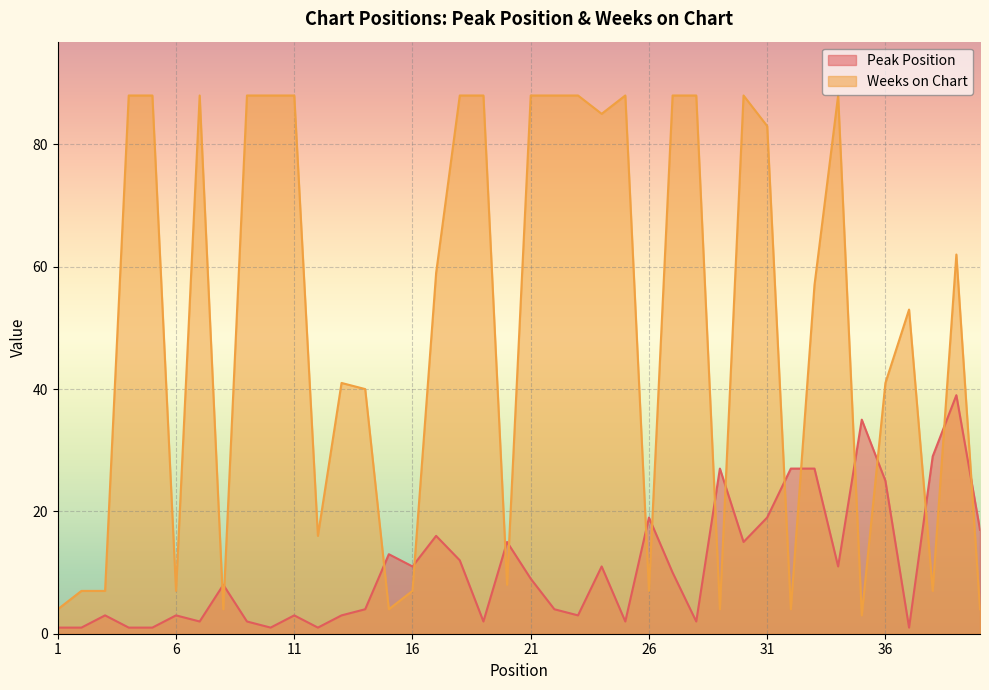

Reading left to right, extract all data points from this chart.

Peak Position: 1	1	3	1	1	3	2	8	2	1	3	1	3	4	13	11	16	12	2	15	9	4	3	11	2	19	10	2	27	15	19	27	27	11	35	25	1	29	39	17
Weeks on Chart: 4	7	7	88	88	7	88	4	88	88	88	16	41	40	4	7	59	88	88	8	88	88	88	85	88	7	88	88	4	88	83	4	57	88	3	41	53	7	62	4